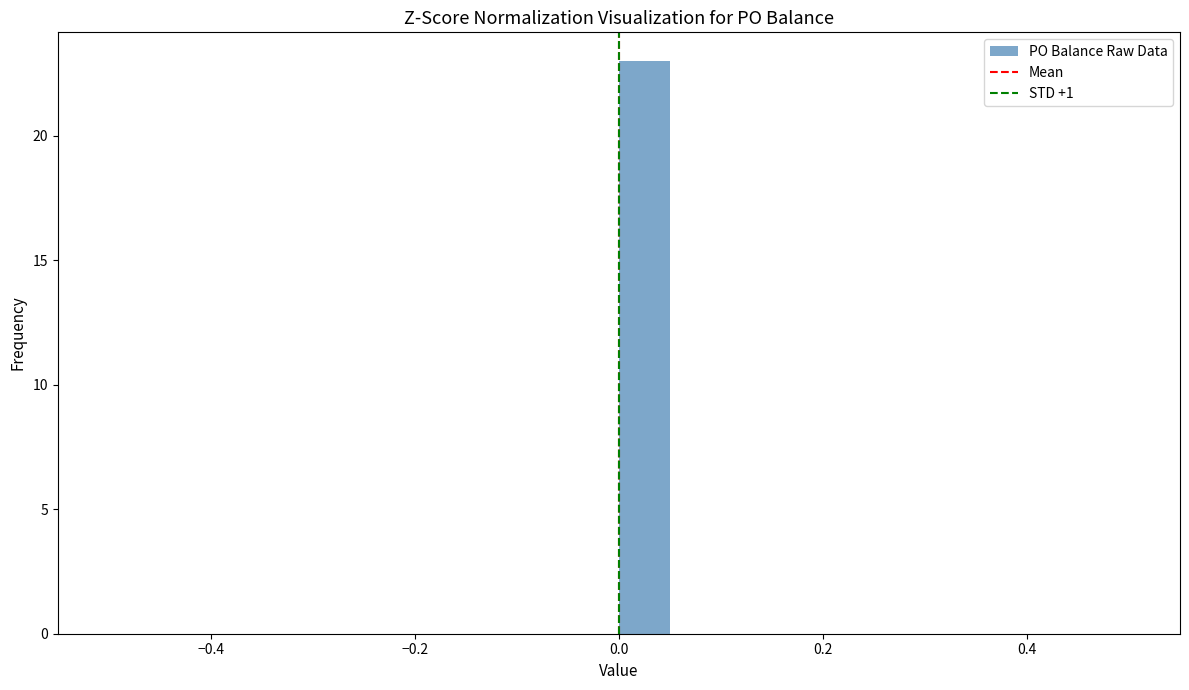

Read against the x-axis, roughly where is the centre of the tallest bar?

0.02